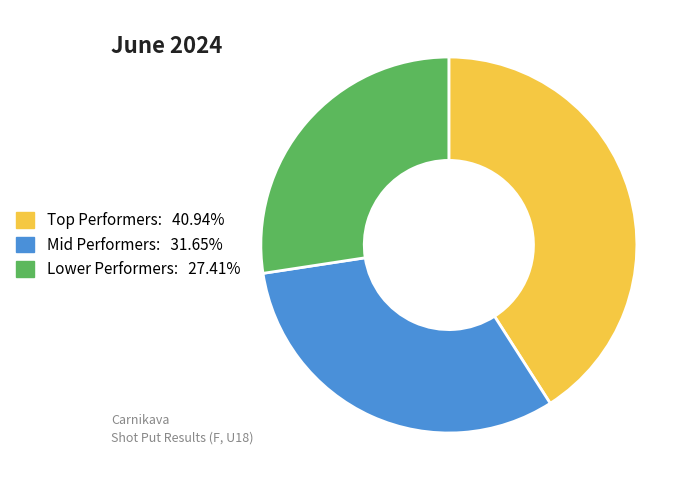

Is there any slice that represents more than half of the pie?

No